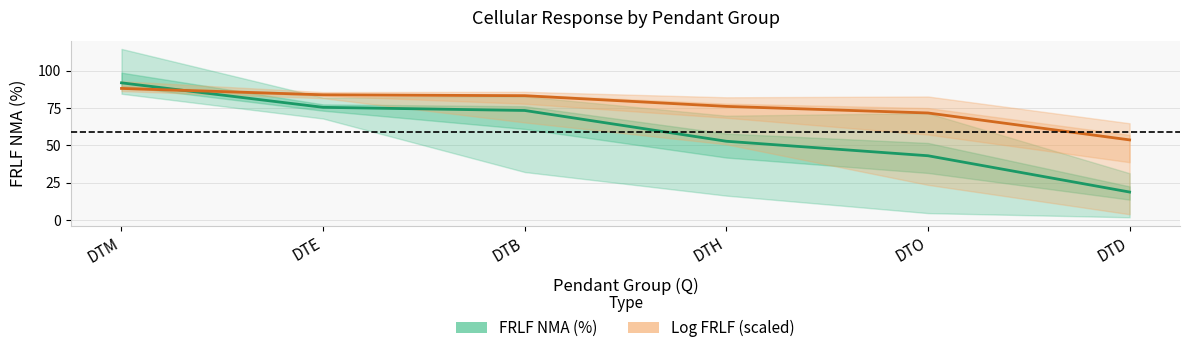

What is the sum of all Log FRLF (scaled) values?

456.9